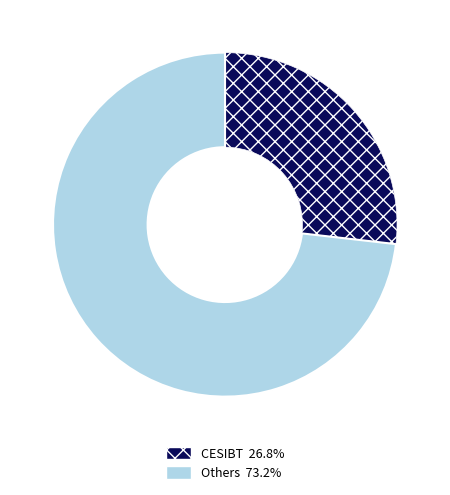

Is there a majority slice in this chart?

Yes